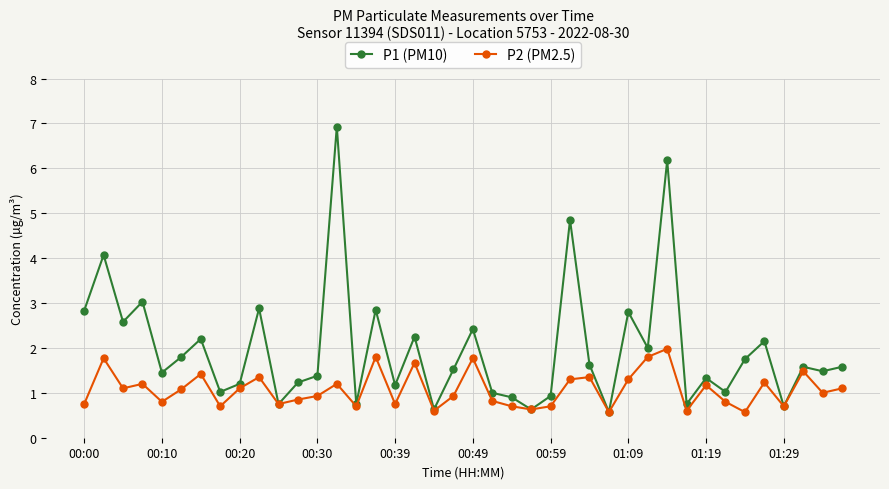

What is the value of the P1 (PM10) point at the 19th from the left?

0.6